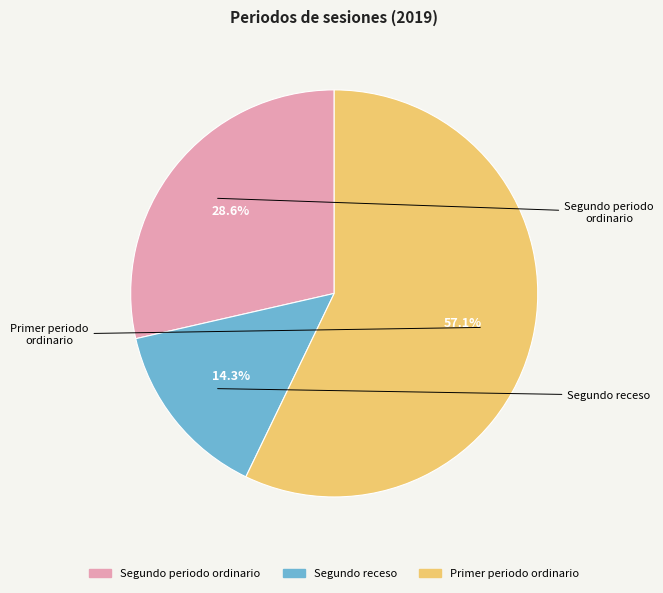

How many segments does this pie chart have?

3